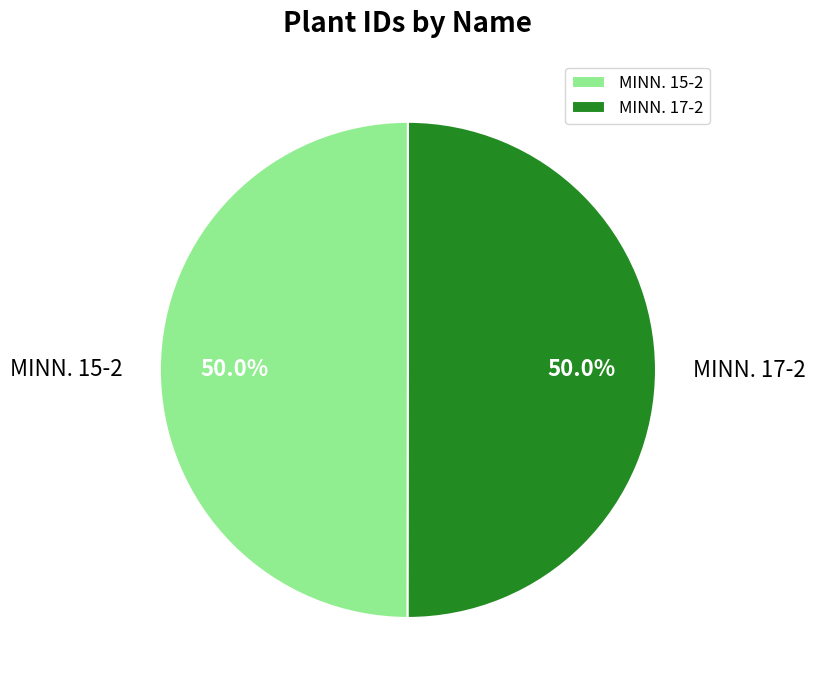

What is the ratio of the value at MINN. 17-2 to the value at MINN. 15-2?

1.0